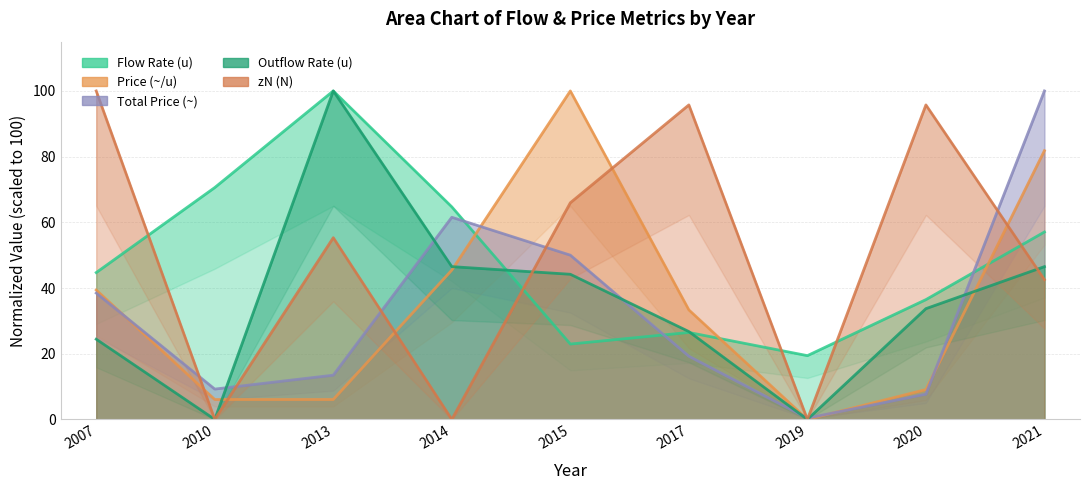

Which category has the highest value in the Price (~/u) series?

2015